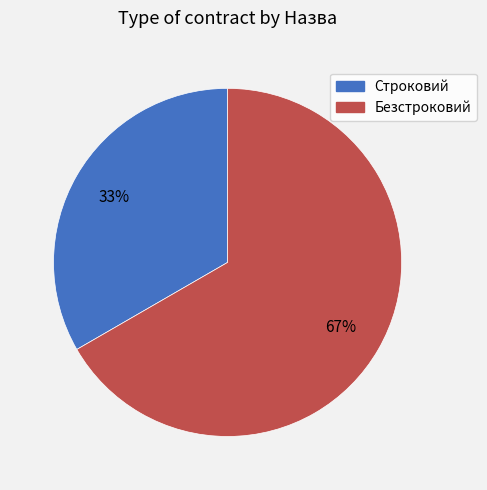

To the nearest percent, what portion does Строковий represent?

33%